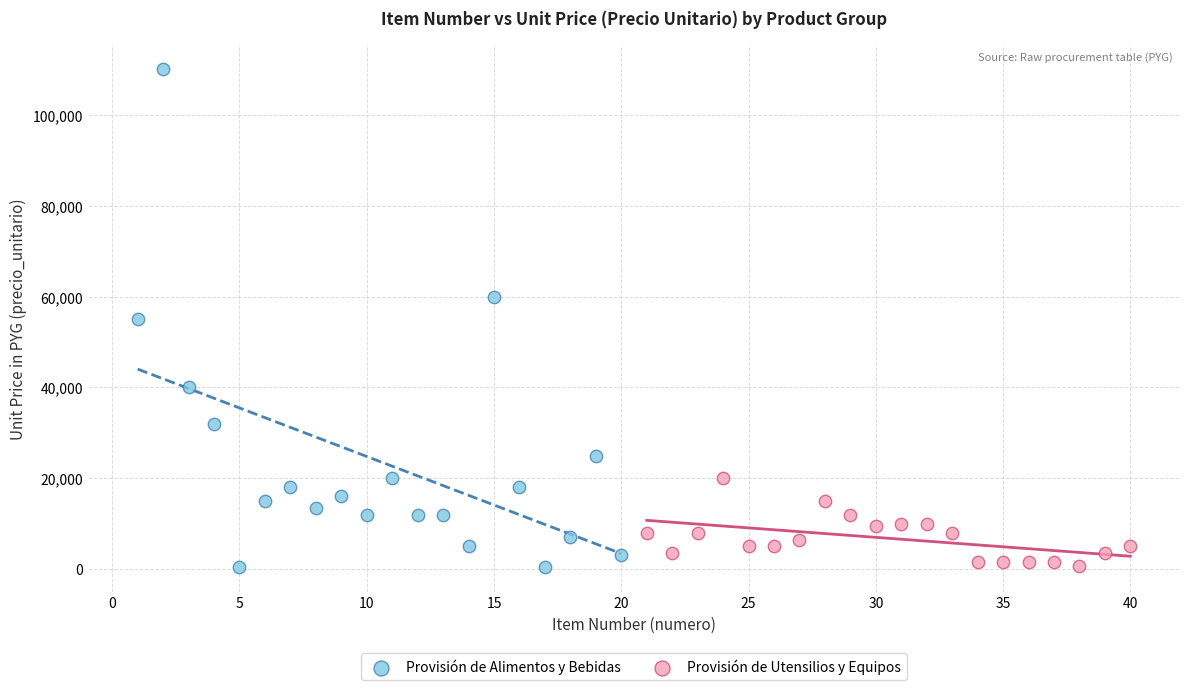

Which series has the widest spread of Y values?

Provisión de Alimentos y Bebidas